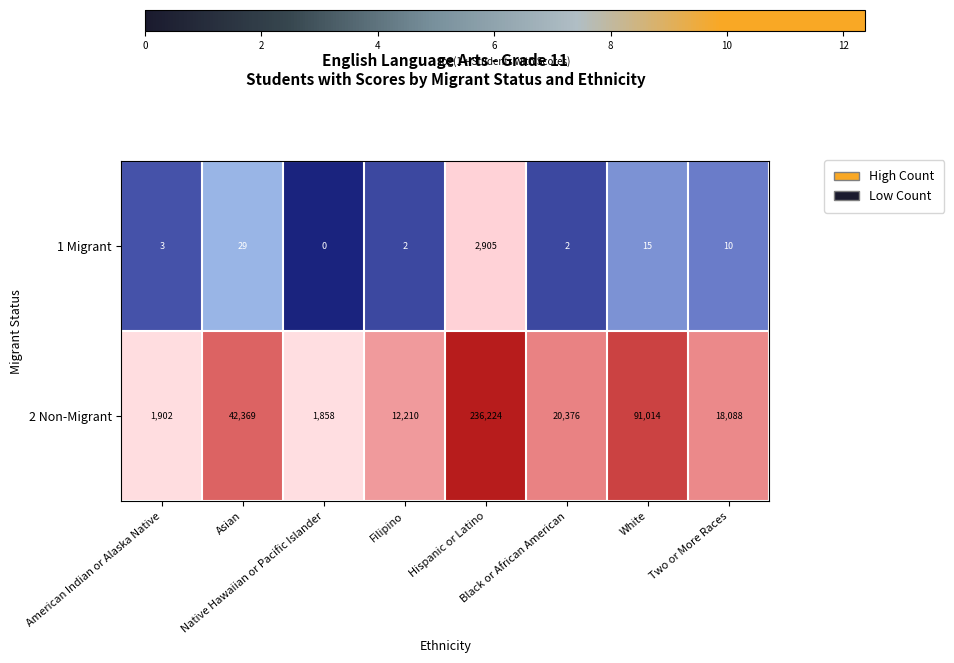

Count the number of categories in the chart.

8